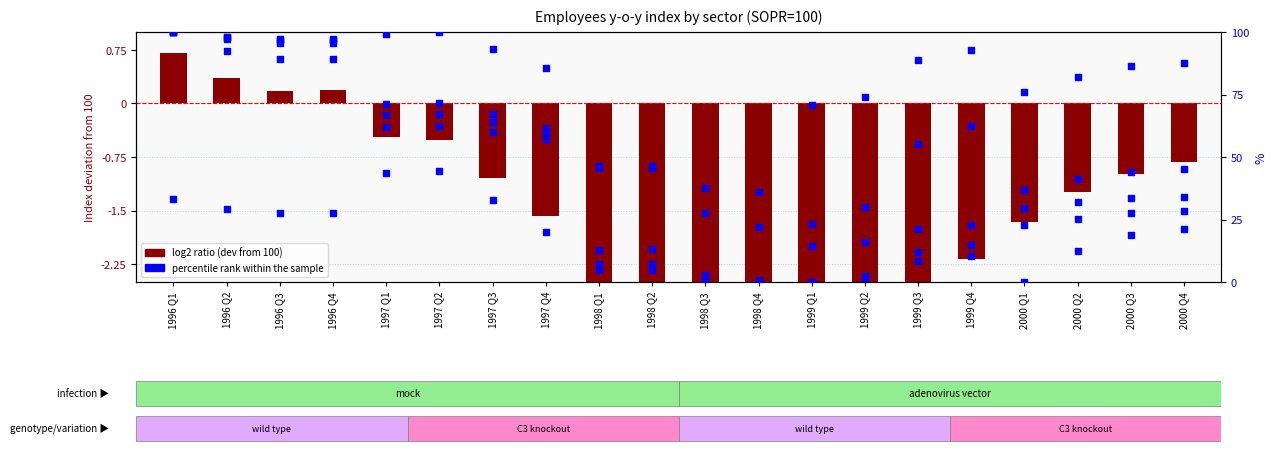

At which category is the sum across all series the highest?

1996 Q1